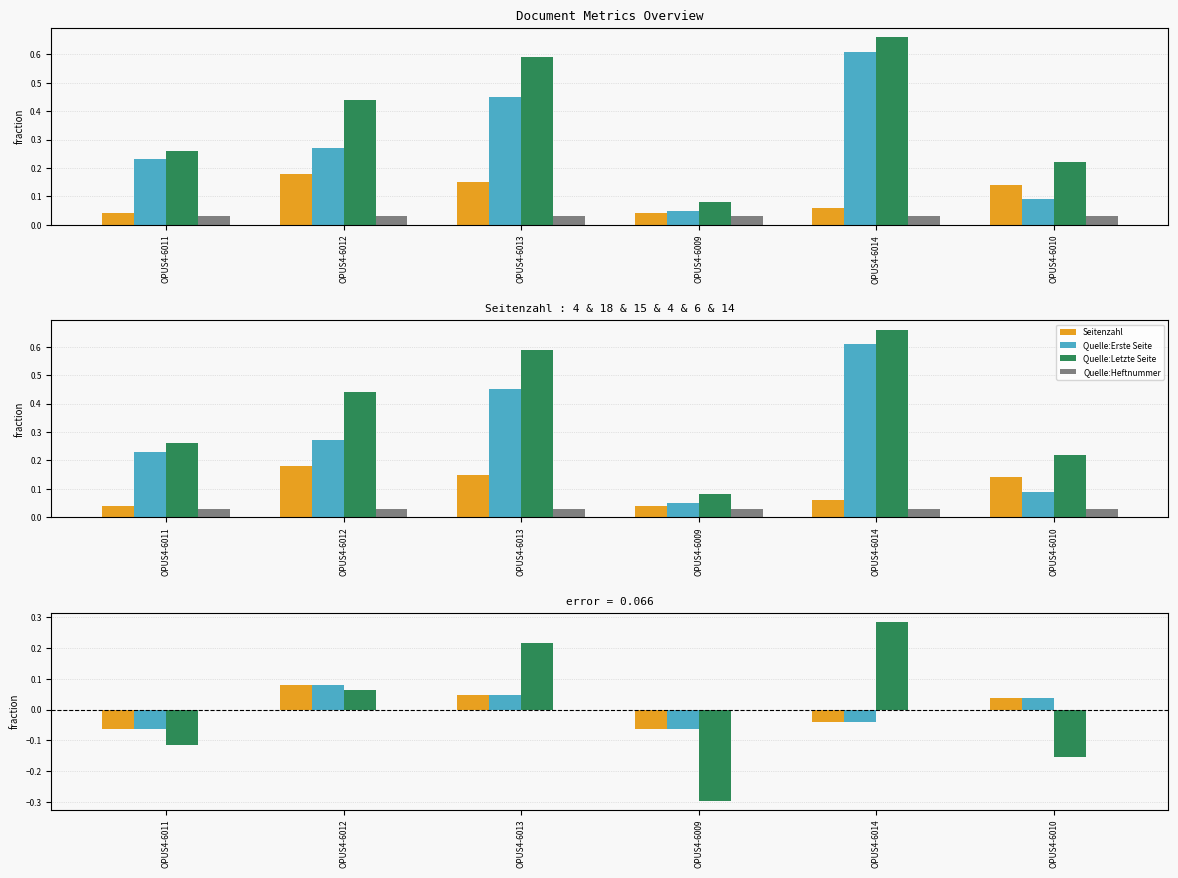

At which category is the sum across all series the highest?

OPUS4-6013